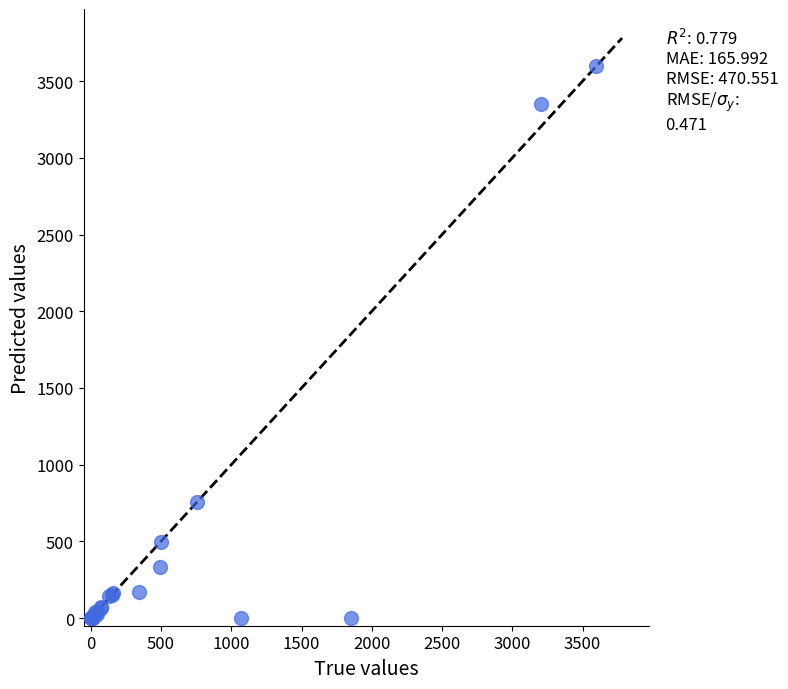

What Y value in the scatter plot is closest to 1800?

759.5